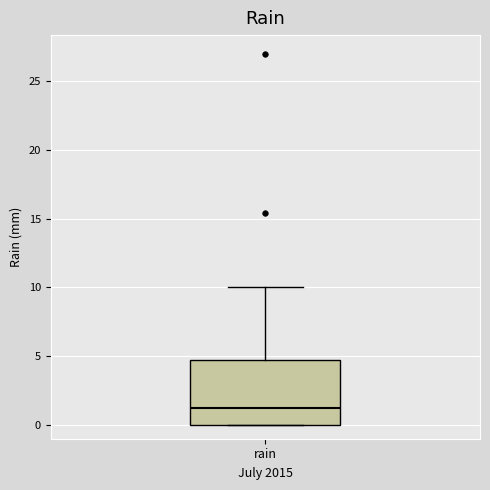

Where is the lower edge of the box for rain on the y-axis? The values are not printed on the chart, so give them approximately, as read against the axis.

0.0